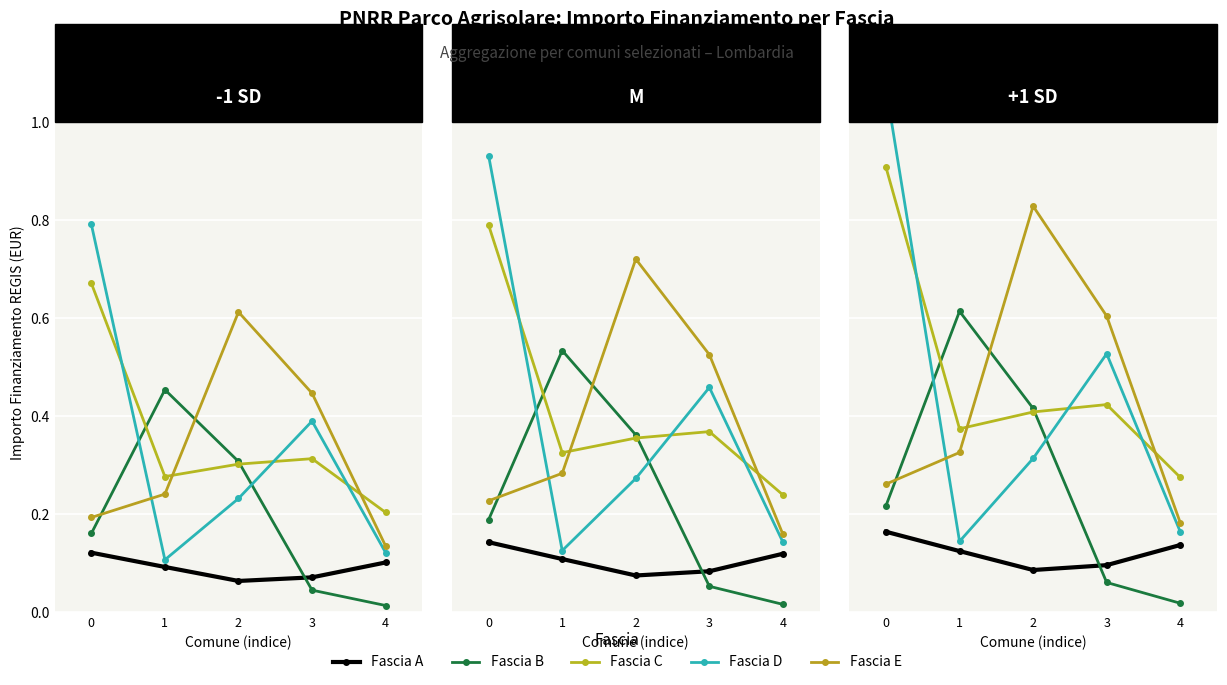

Which has a higher value, 4 or 2?

4